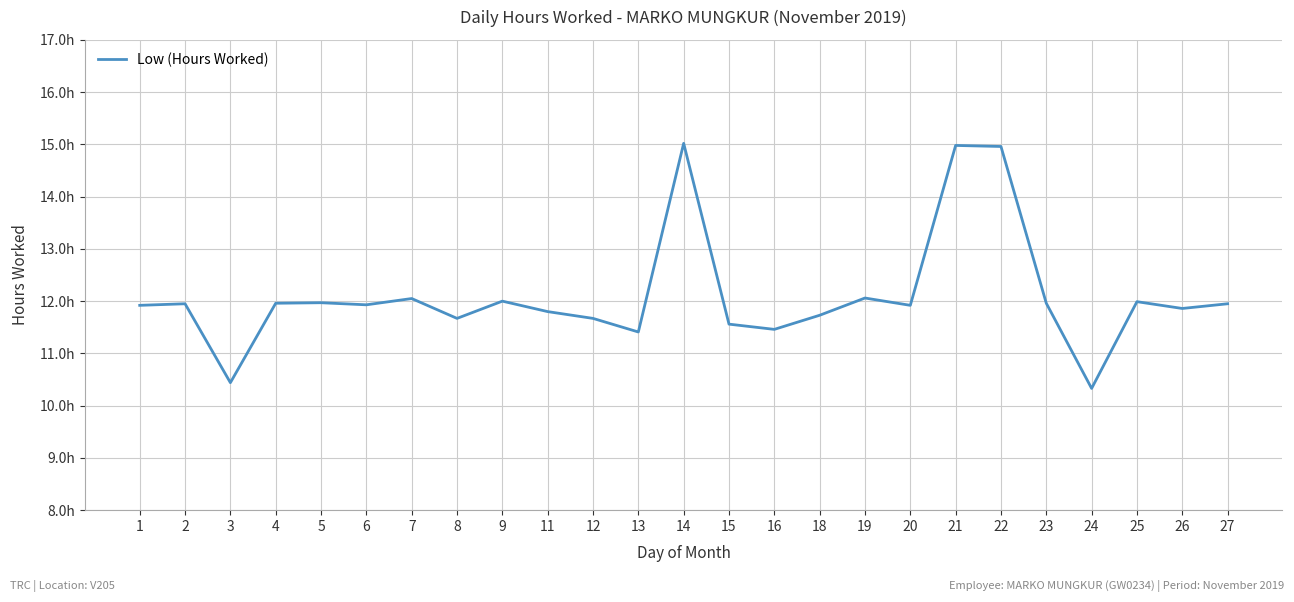

Does the chart display data point markers on the line(s)?

No